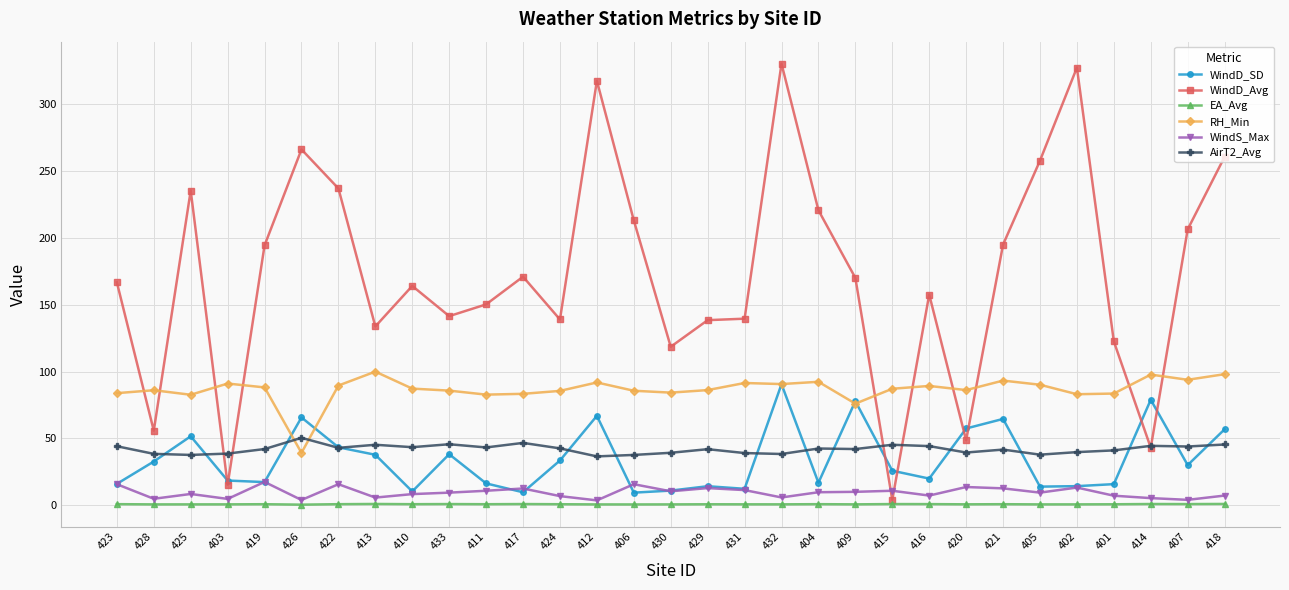

Rank the series by their maximum value, from lowest to highest.

EA_Avg, WindS_Max, AirT2_Avg, WindD_SD, RH_Min, WindD_Avg